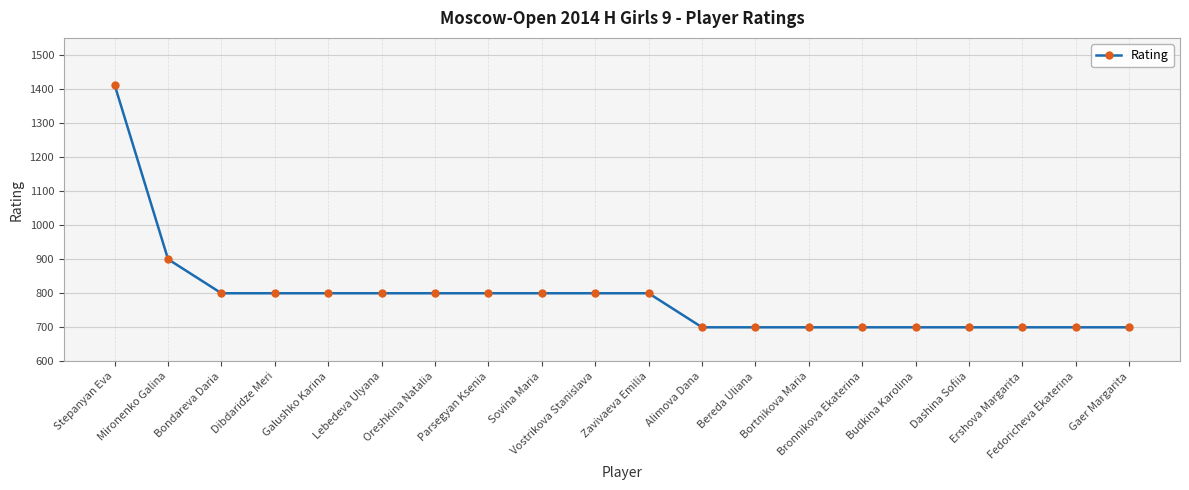

Count the values in the range 700 to 800.

18